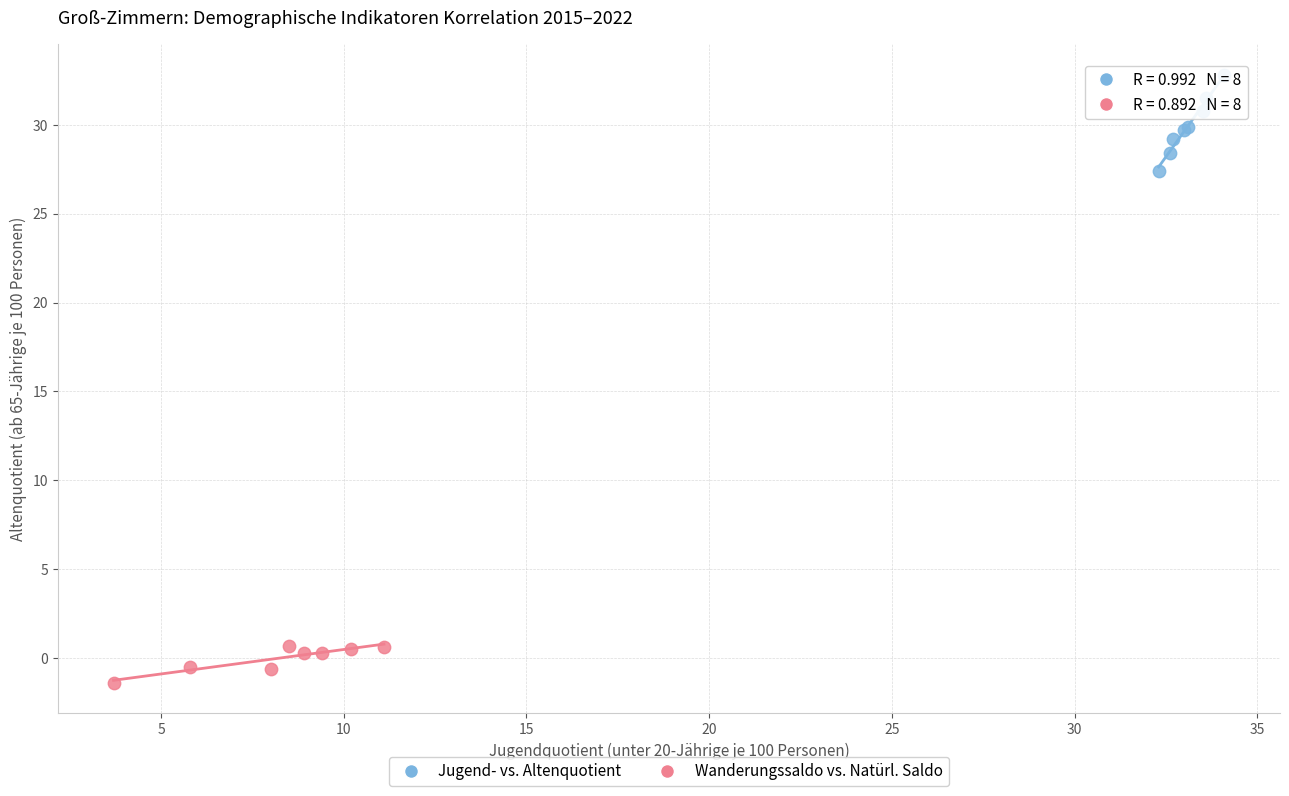

Which series reaches the minimum Y coordinate?

Wanderungssaldo vs. Natürl. Saldo